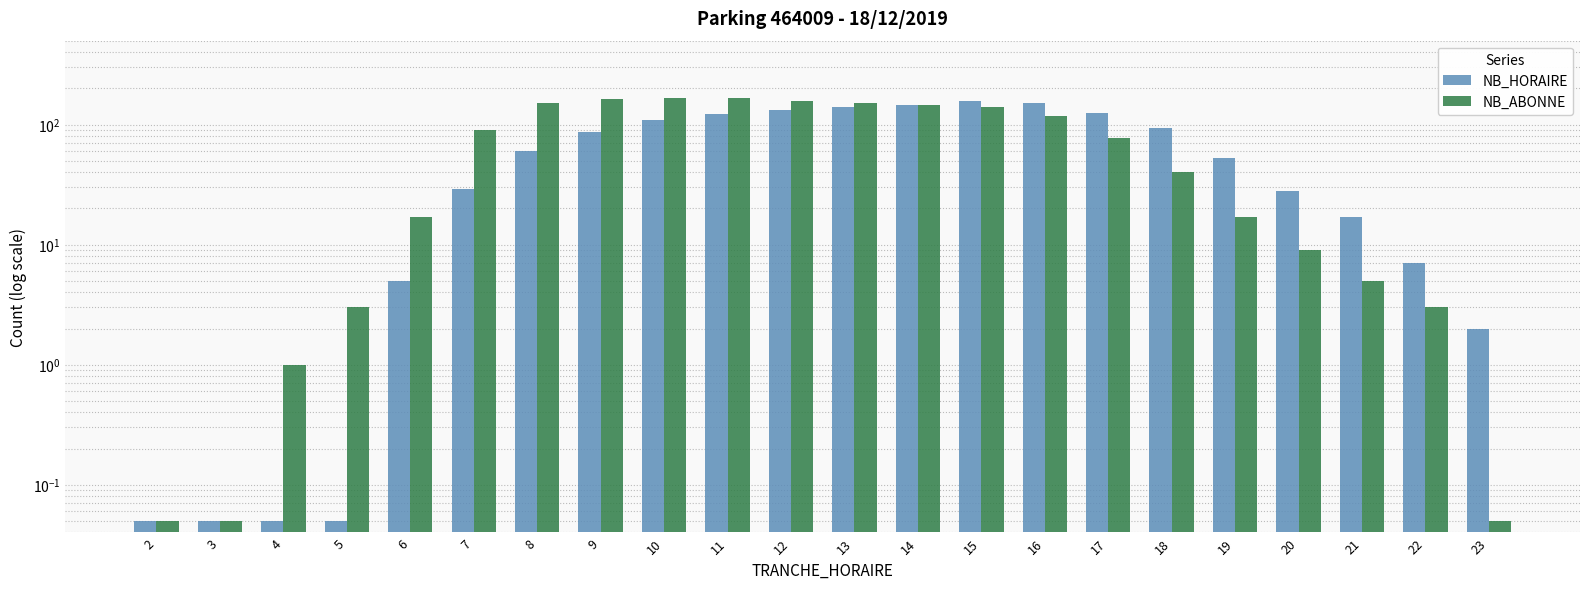

The value of NB_ABONNE at 9 is 162.0. True or false?

True